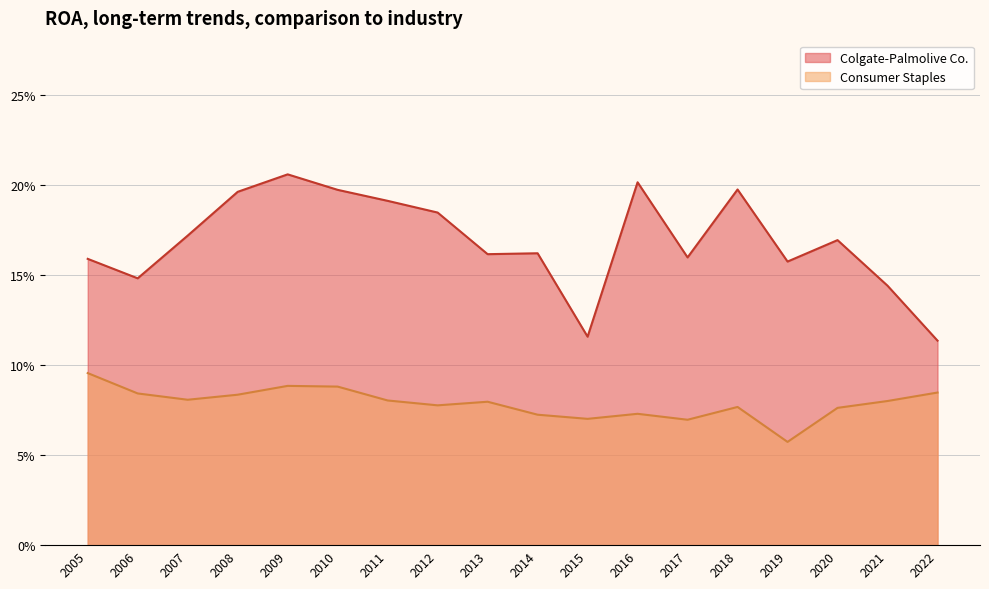

What is the total value across all series at 2016?

0.3